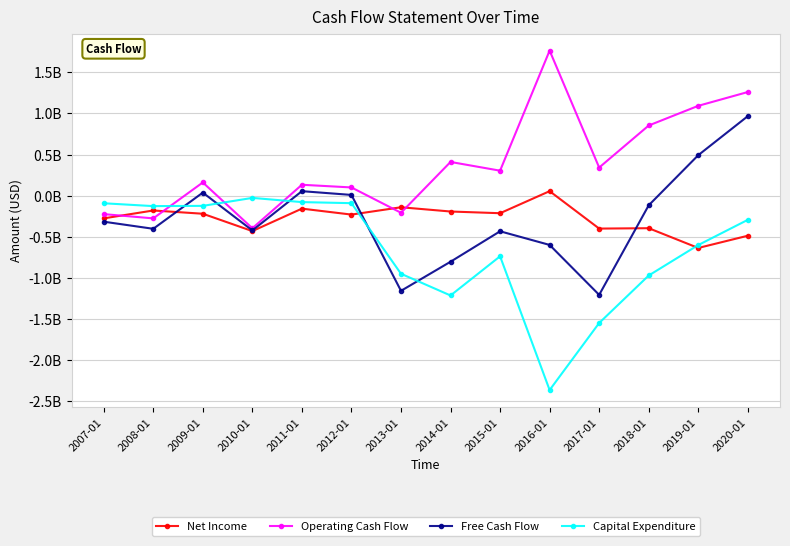

After their last crossing, which series has the higher values: Operating Cash Flow or Capital Expenditure?

Operating Cash Flow